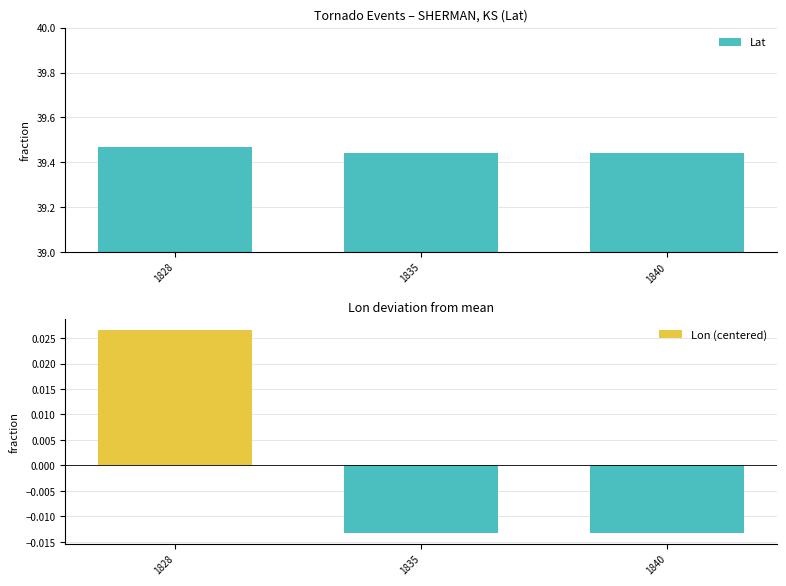

What are all the series names shown in the legend?

Lat, Lon (centered)